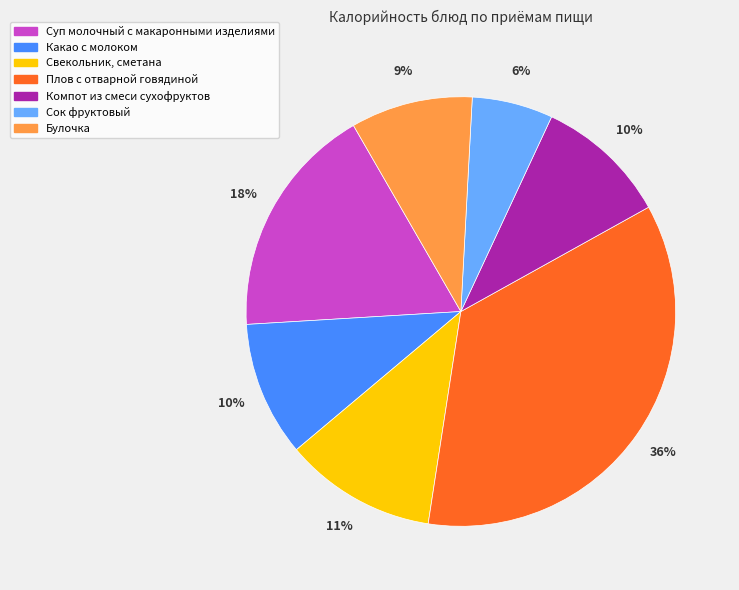

To the nearest percent, what is the combined percentage of Компот из смеси сухофруктов and Какао с молоком?

20%